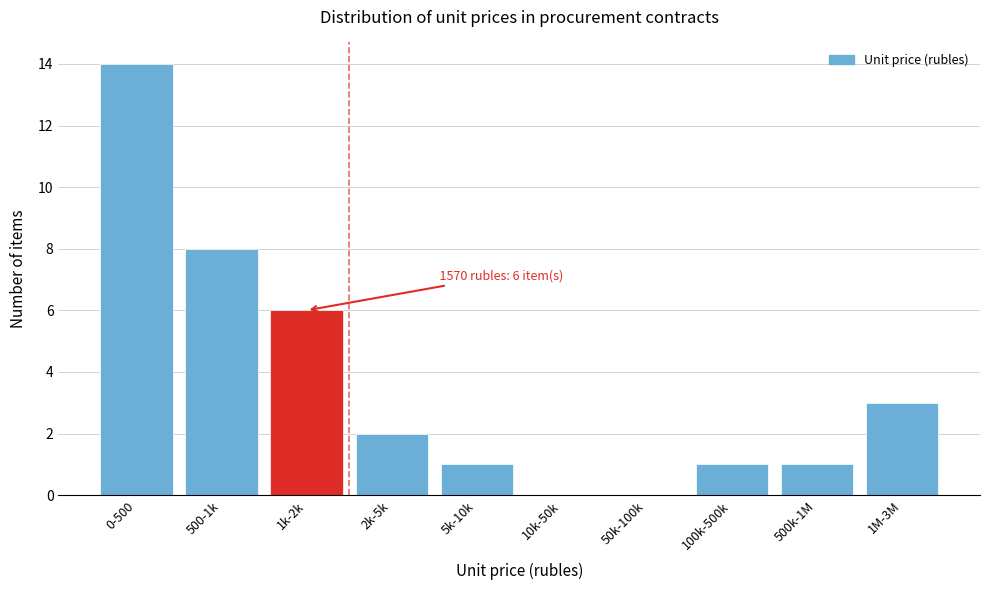

Reading right to left, list all the values displayed in this chart.

1M-3M=3	500k-1M=1	100k-500k=1	50k-100k=0	10k-50k=0	5k-10k=1	2k-5k=2	1k-2k=6	500-1k=8	0-500=14